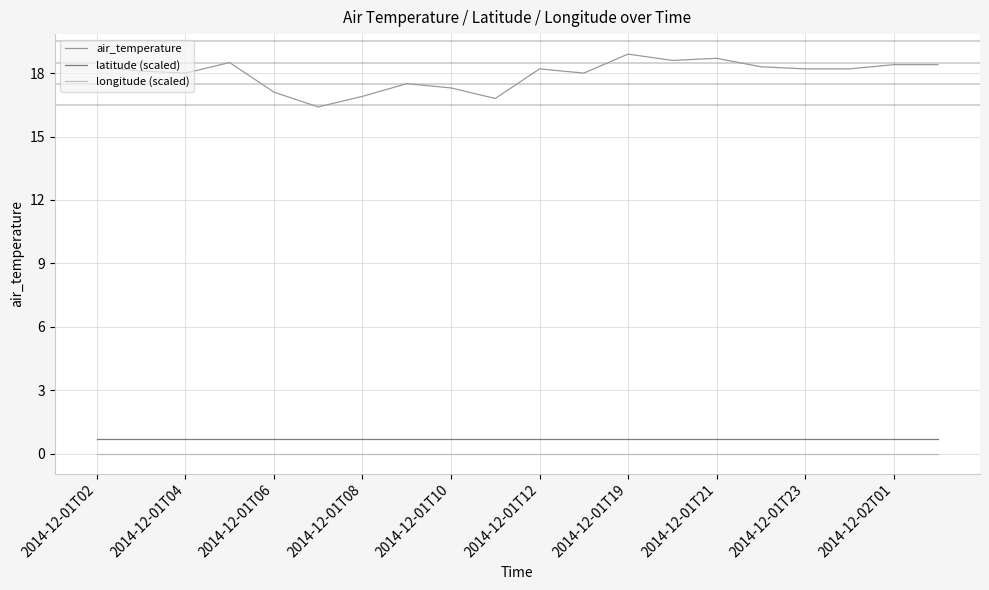

True or false: longitude (scaled) and latitude (scaled) cross at least once.

False